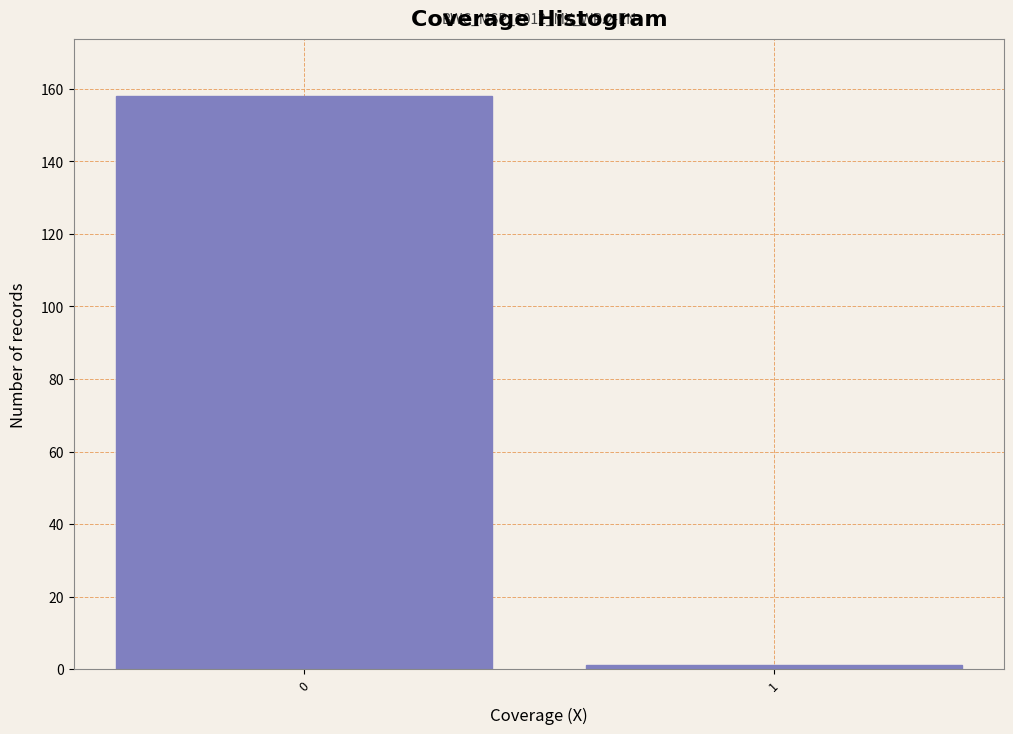

Reading right to left, list all the values displayed in this chart.

1	158